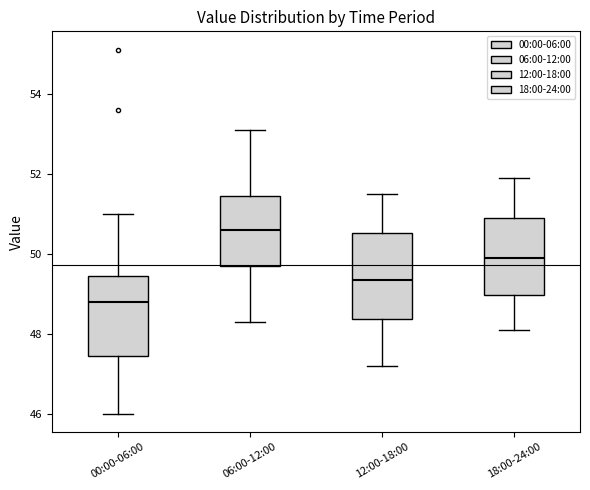

Reading left to right, read every box against the y-axis: the position of its median line, the range the box covers, and the ends of its whiskers. The values are not printed on the chart, so give them approximately, as read against the axis.

00:00-06:00: median 48.8, box 47.4 to 49.4, whiskers 46.0 to 51.0
06:00-12:00: median 50.6, box 49.8 to 51.4, whiskers 48.4 to 53.2
12:00-18:00: median 49.4, box 48.4 to 50.6, whiskers 47.2 to 51.6
18:00-24:00: median 50.0, box 49.0 to 51.0, whiskers 48.2 to 52.0